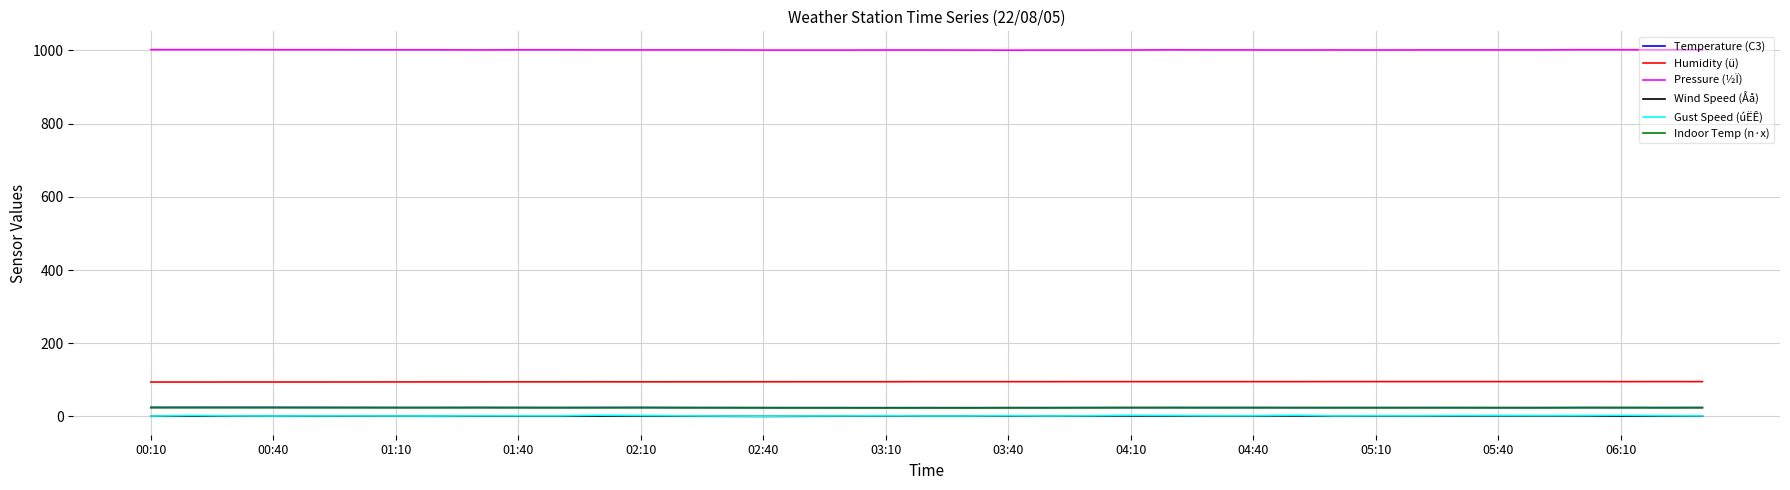

What is the greatest value displayed?

1001.9